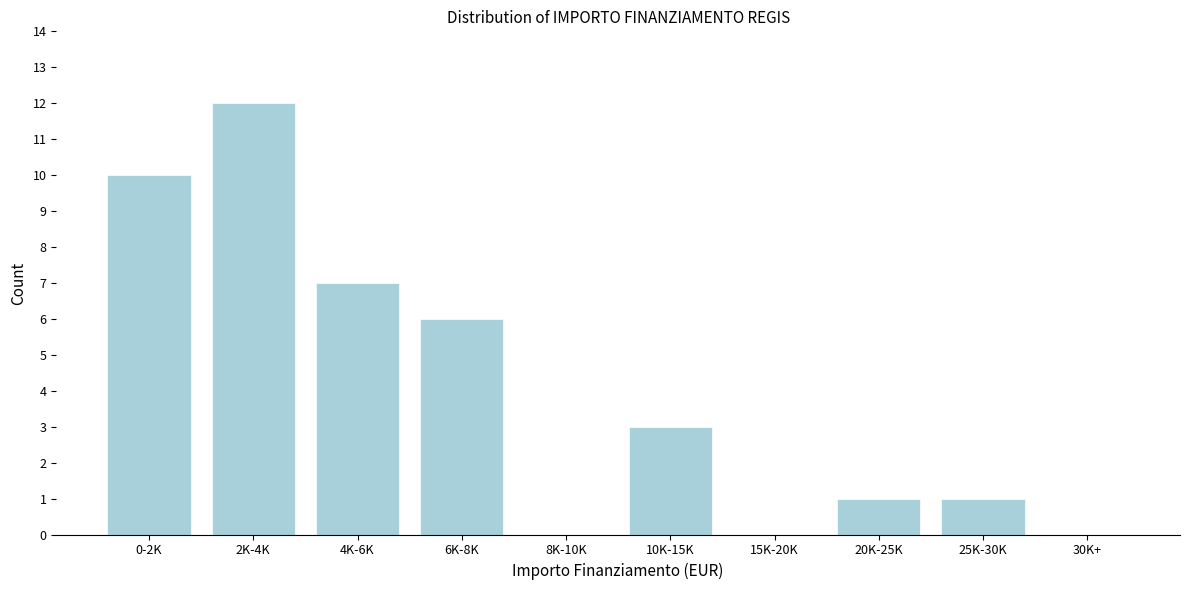

Reading left to right, what are all the values shown in this chart?

0-2K=10	2K-4K=12	4K-6K=7	6K-8K=6	8K-10K=0	10K-15K=3	15K-20K=0	20K-25K=1	25K-30K=1	30K+=0